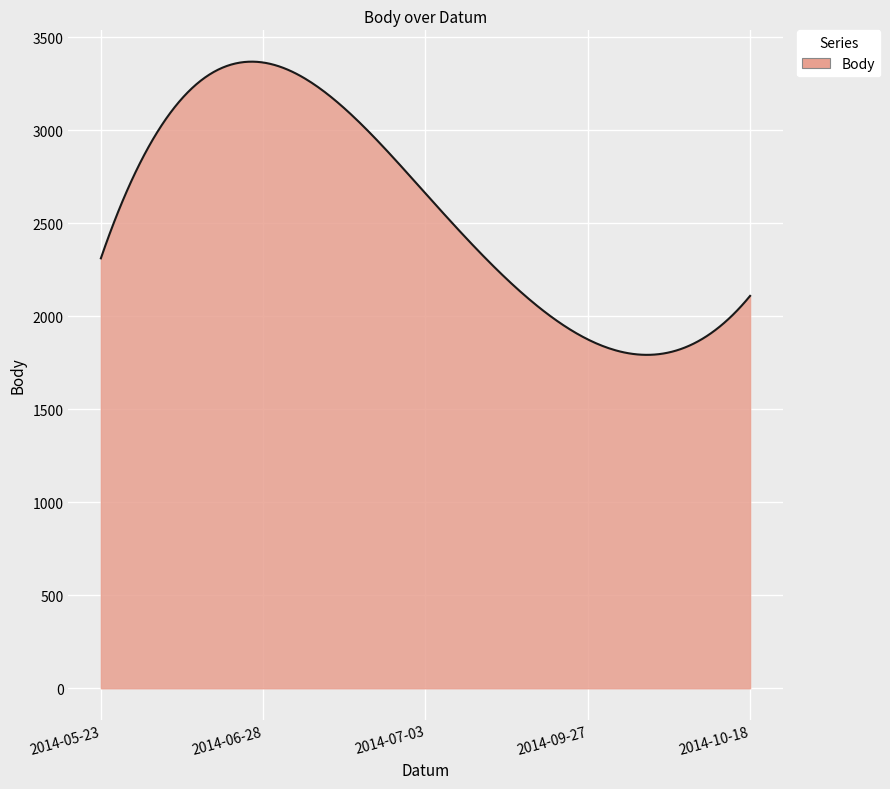

What is the minimum value shown in the chart?

1792.9